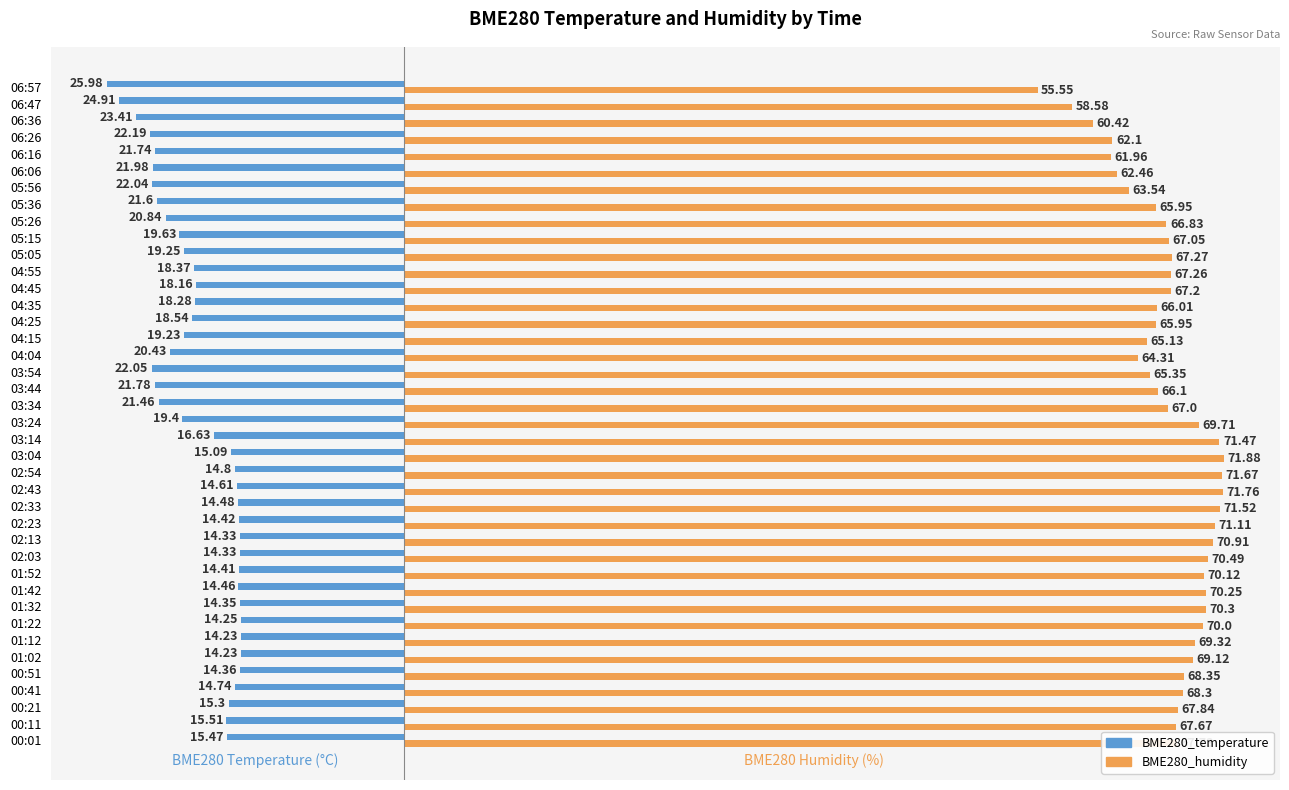

Rank the series by their average value, from highest to lowest.

BME280_humidity, BME280_temperature